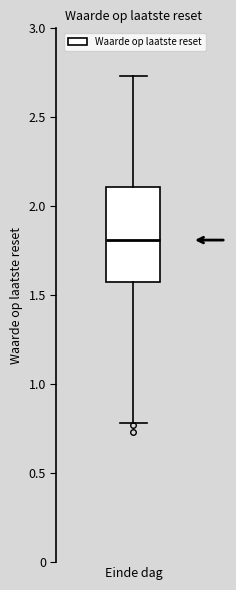

Read this box plot against the y-axis: the position of the median line, the range covered by the box, and the ends of both whiskers. The values are not printed on the chart, so give them approximately, as read against the axis.

median 1.80, box 1.60 to 2.10, whiskers 0.80 to 2.75